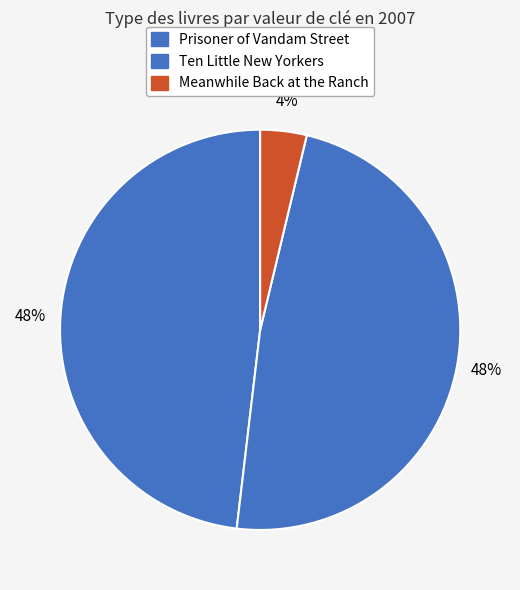

How many segments does this pie chart have?

3